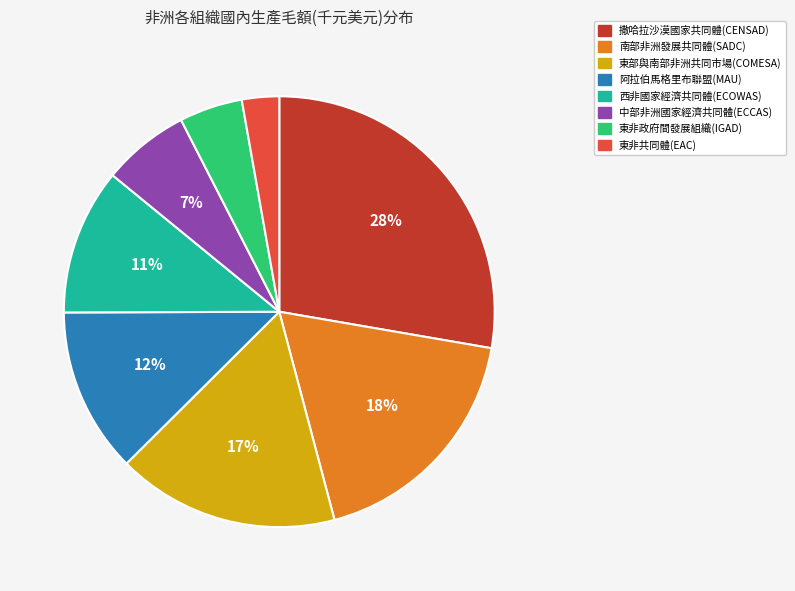

Is 阿拉伯馬格里布聯盟(MAU) the majority of the pie?

No